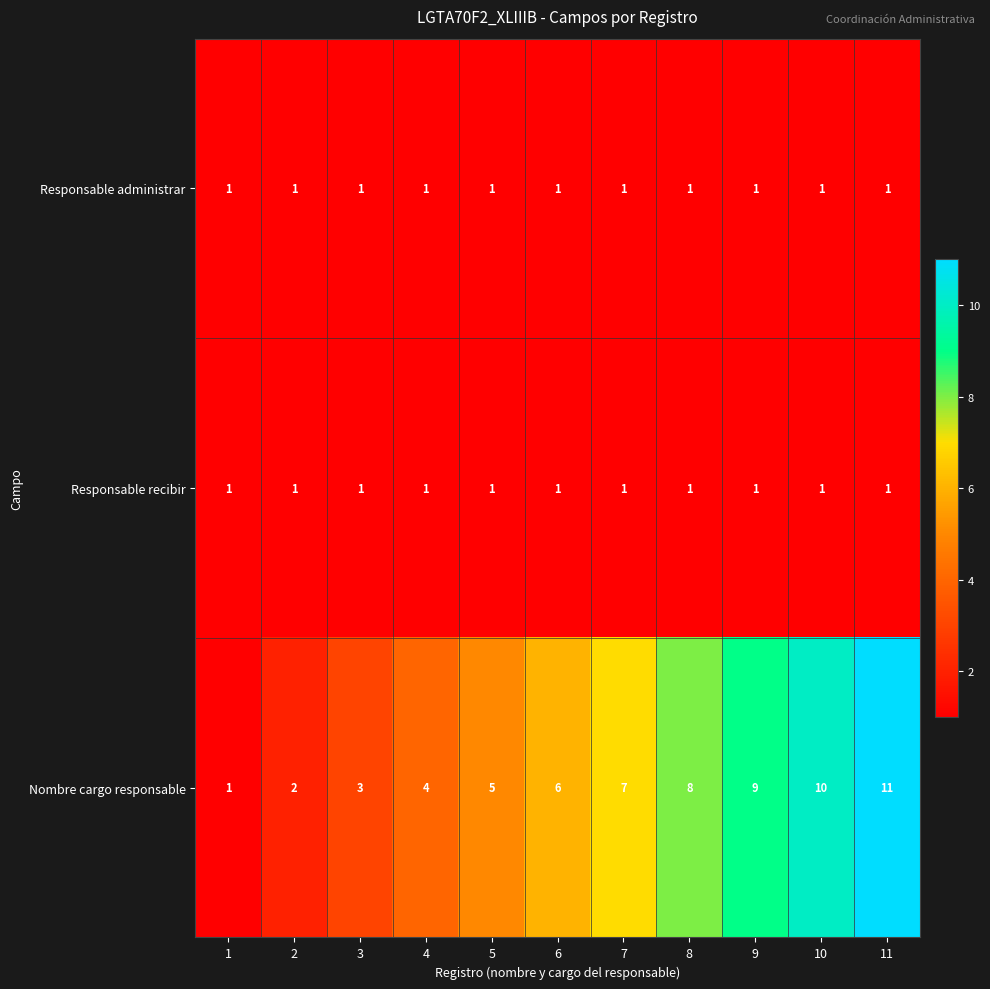

Which series changed the most between 4 and 7?

Nombre cargo responsable